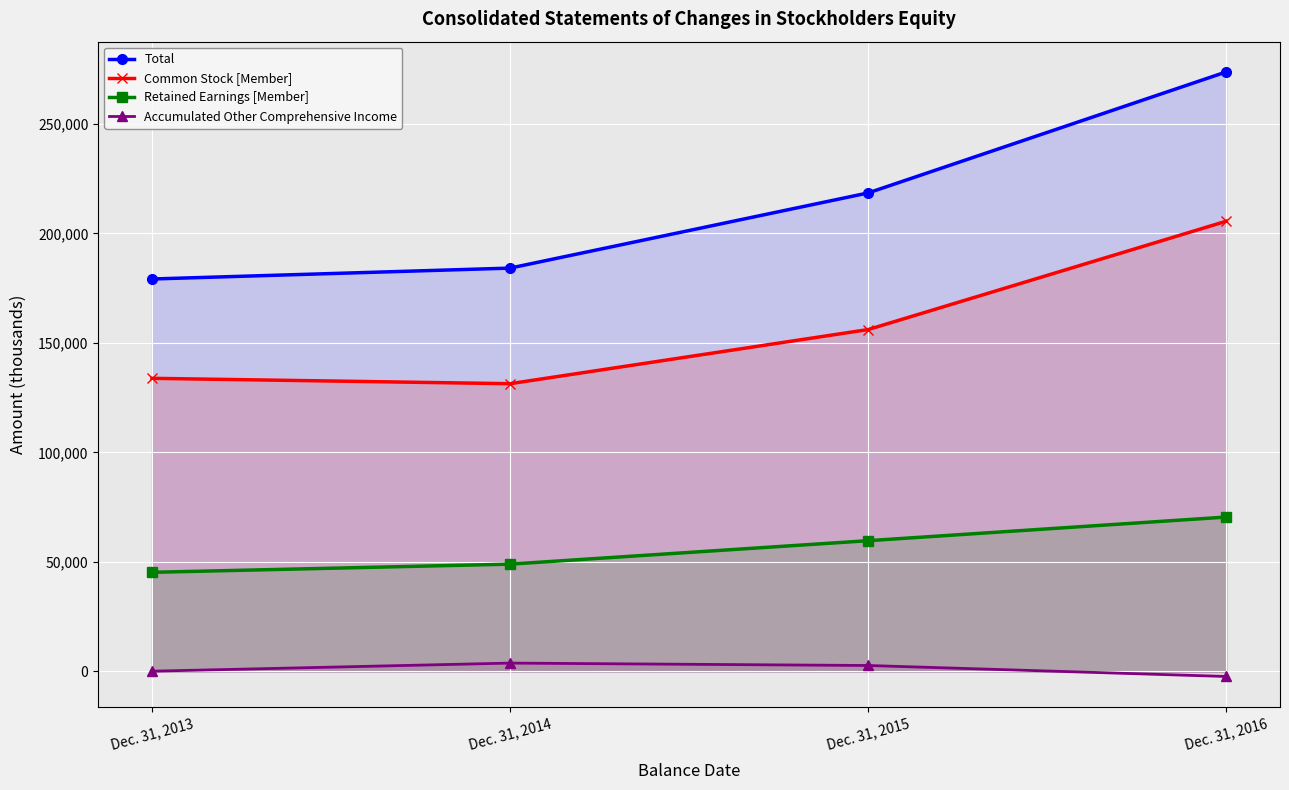

What is the sum of all Retained Earnings [Member] values?

224413